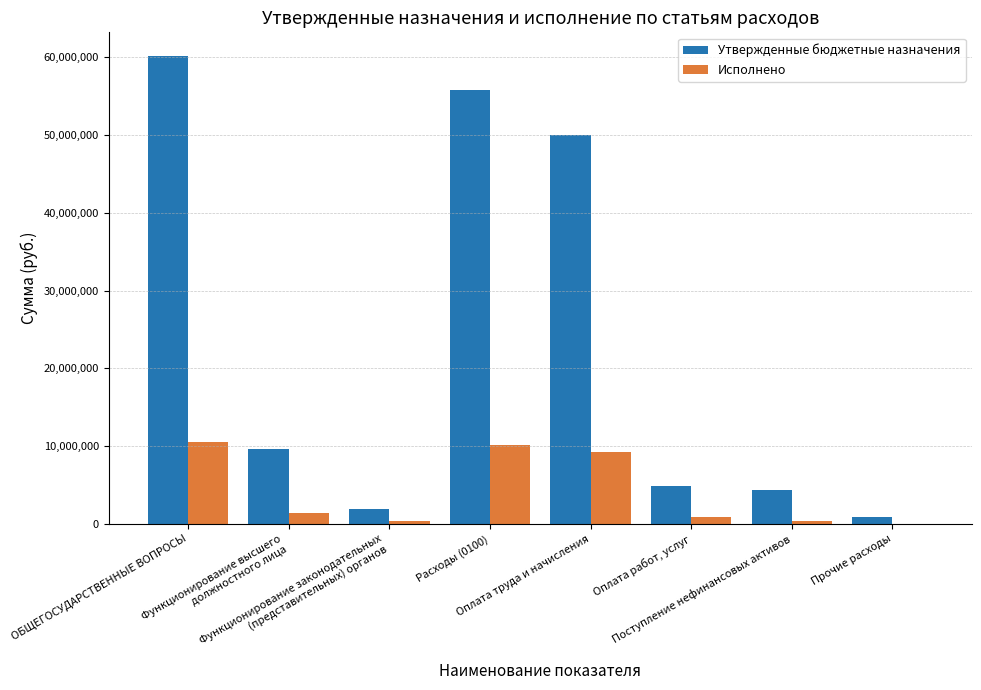

The Утвержденные бюджетные назначения series shows 14882911.2 at Функционирование высшего
должностного лица. True or false?

False